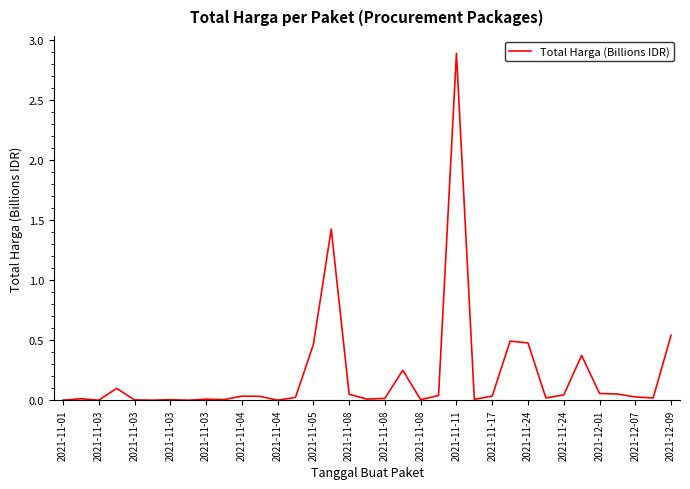

What is the maximum value shown in the chart?

2.9